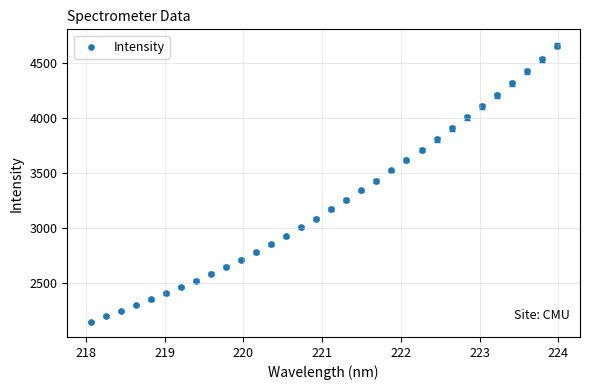

What is the range of Y values (max minus min)?

2510.3